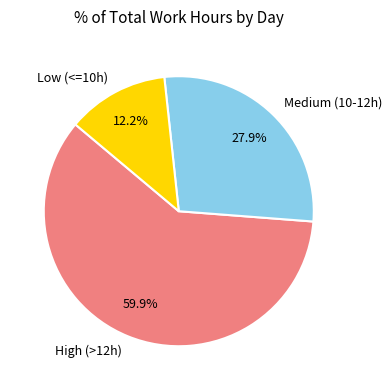

Rank the categories by value from highest to lowest.

High (>12h), Medium (10-12h), Low (<=10h)